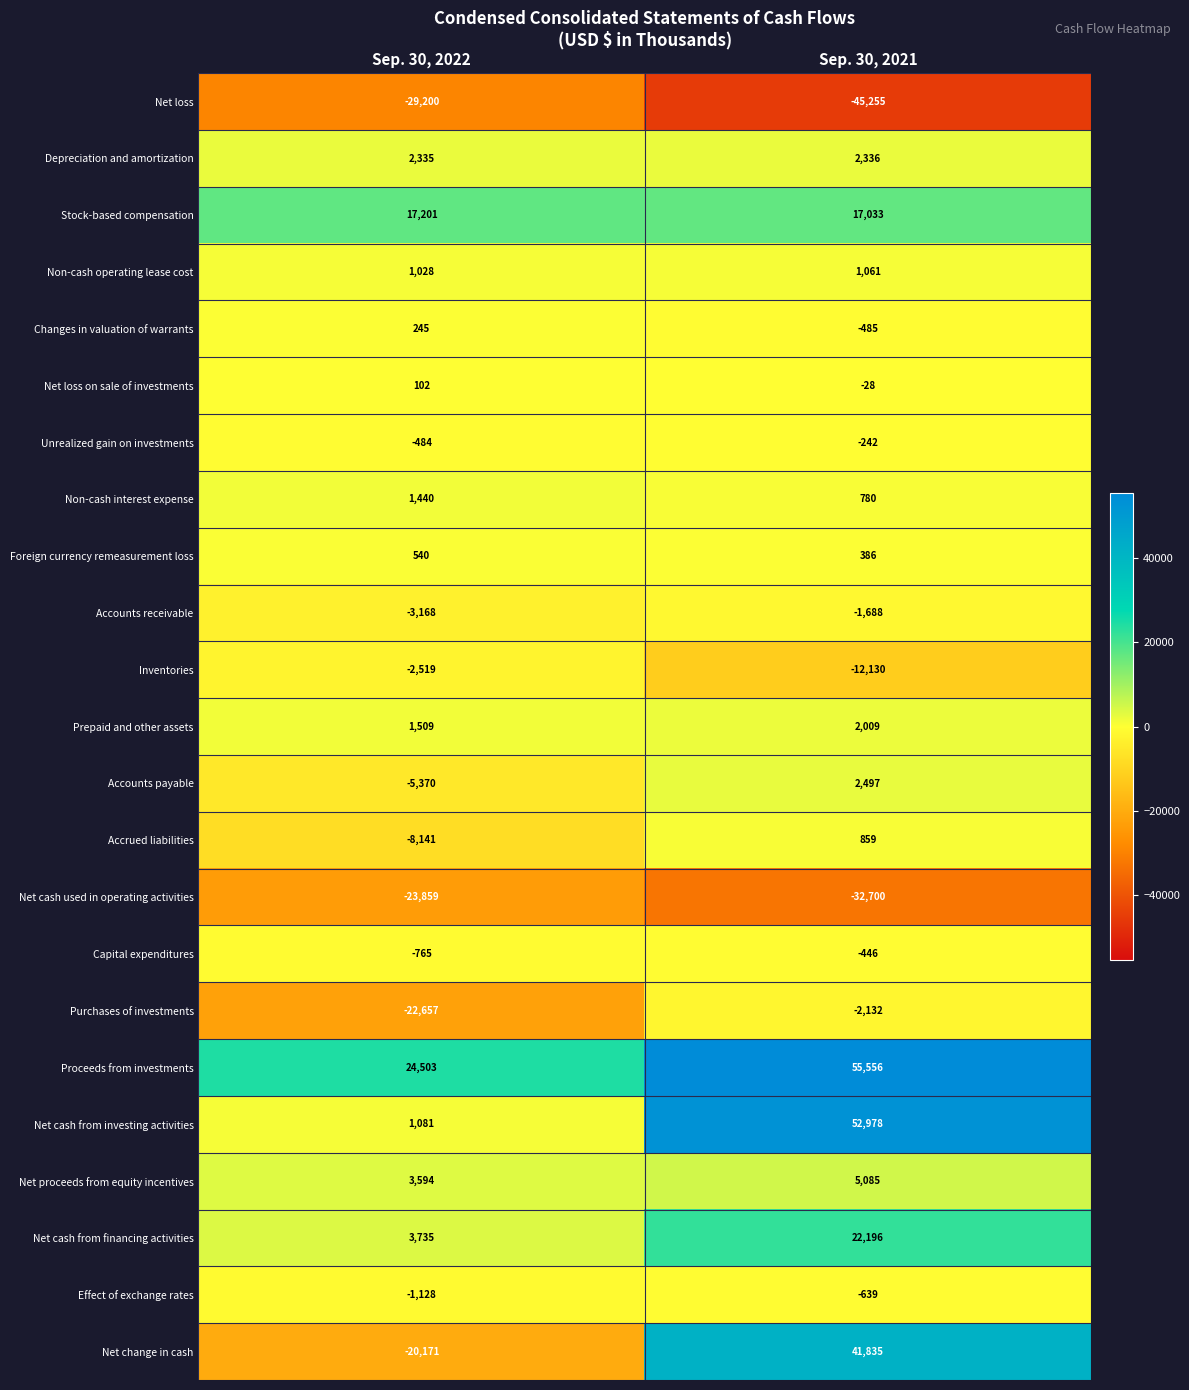

What is the sum of the Accrued liabilities values at Sep. 30, 2021 and Sep. 30, 2022?

-7282